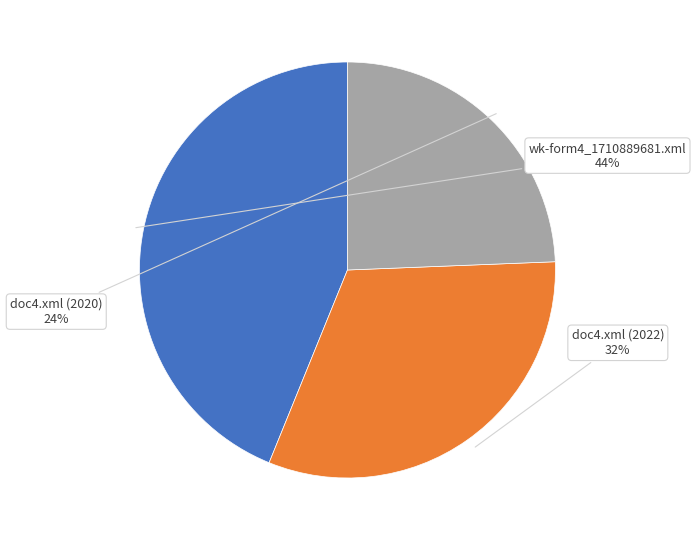

To the nearest percent, what is the average slice percentage?

33%